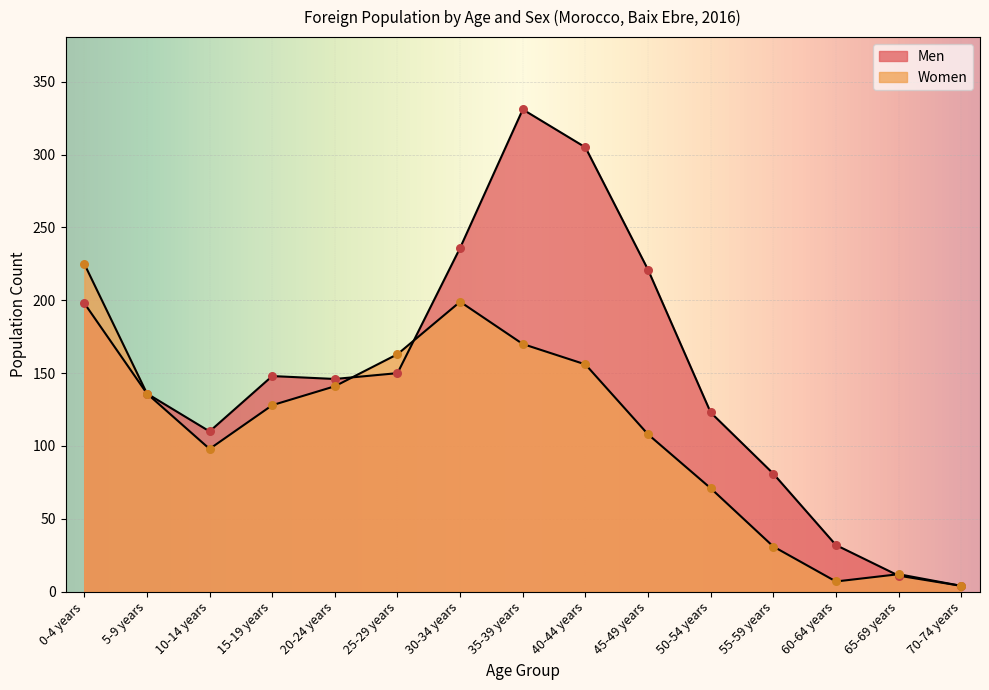

Which series has the largest total across all categories?

Men